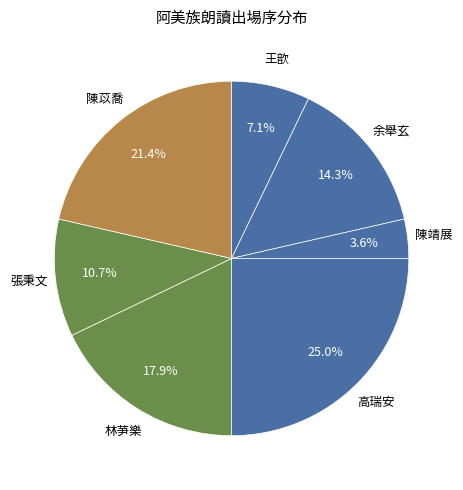

To the nearest percent, what is the average slice percentage?

14%